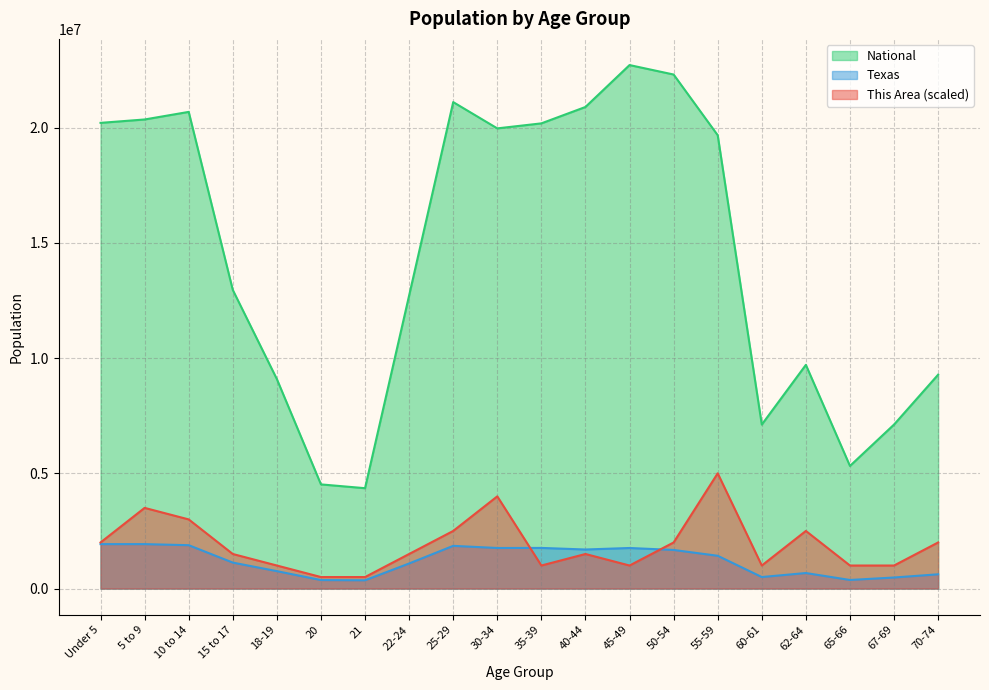

What is the value of the This Area point at the 7th from the left?

500000